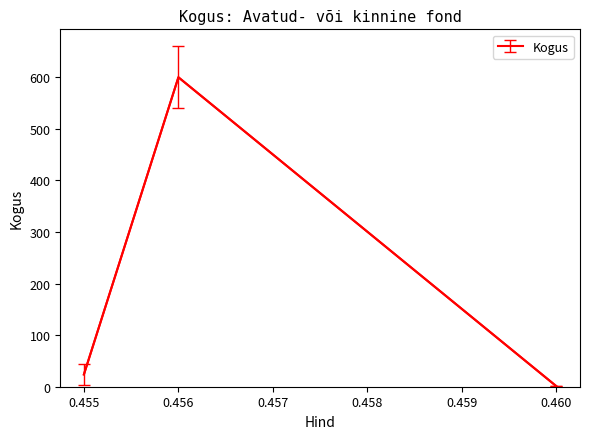

What is the ratio of the value at 0.456 to the value at 0.455?

25.3